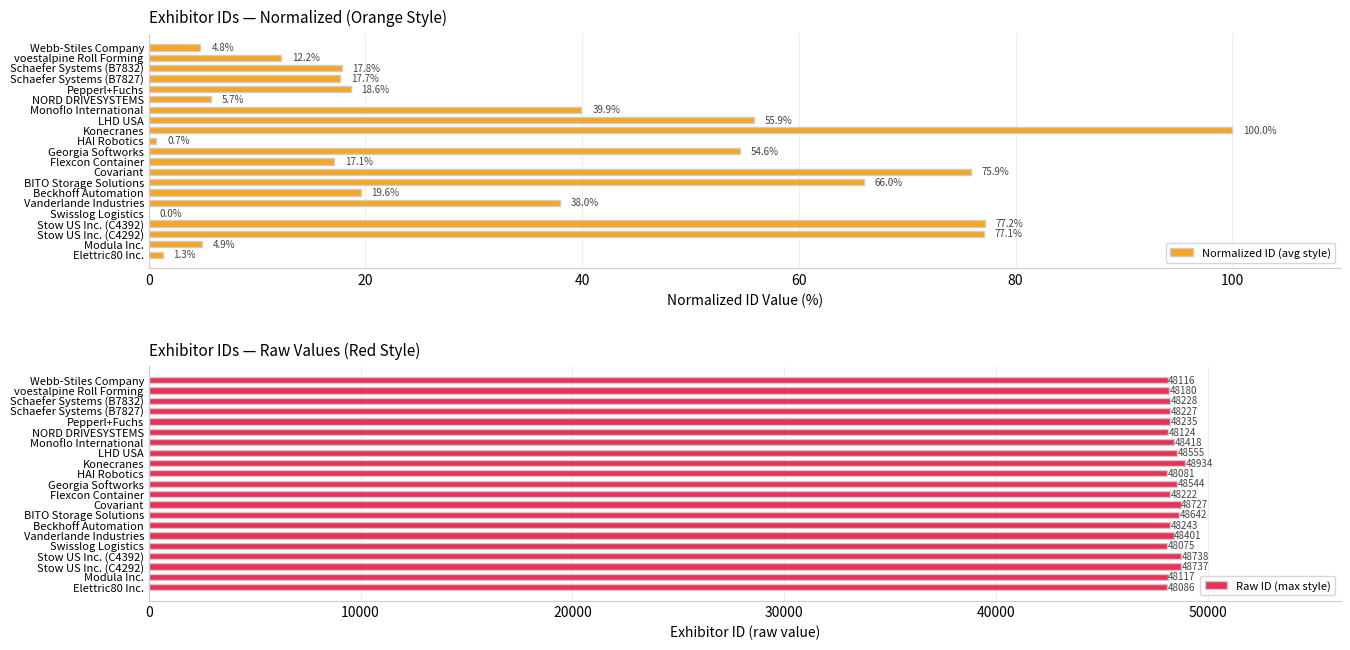

How many data points does each series have?

21